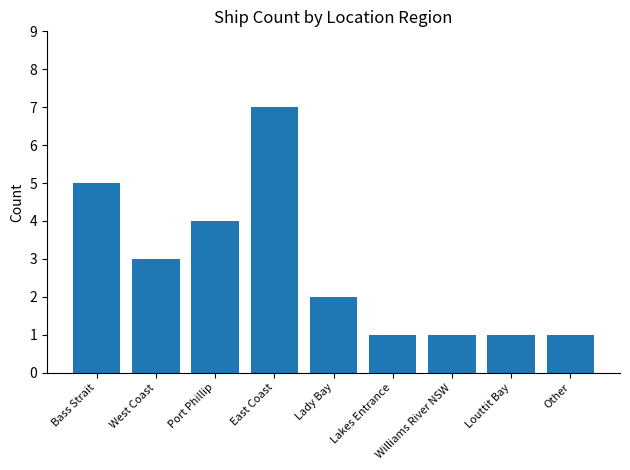

What is the value of the 7th bar from the left?

1